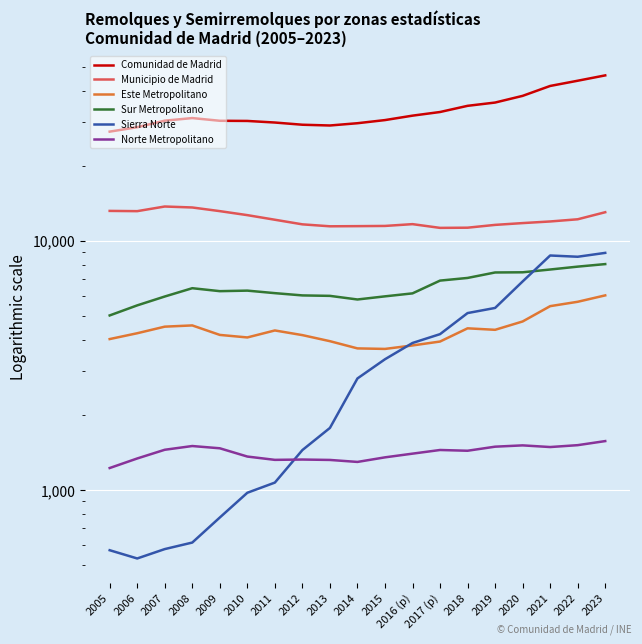

Is the value of Comunidad de Madrid at 2018 greater than the value of Este Metropolitano at 2008?

Yes